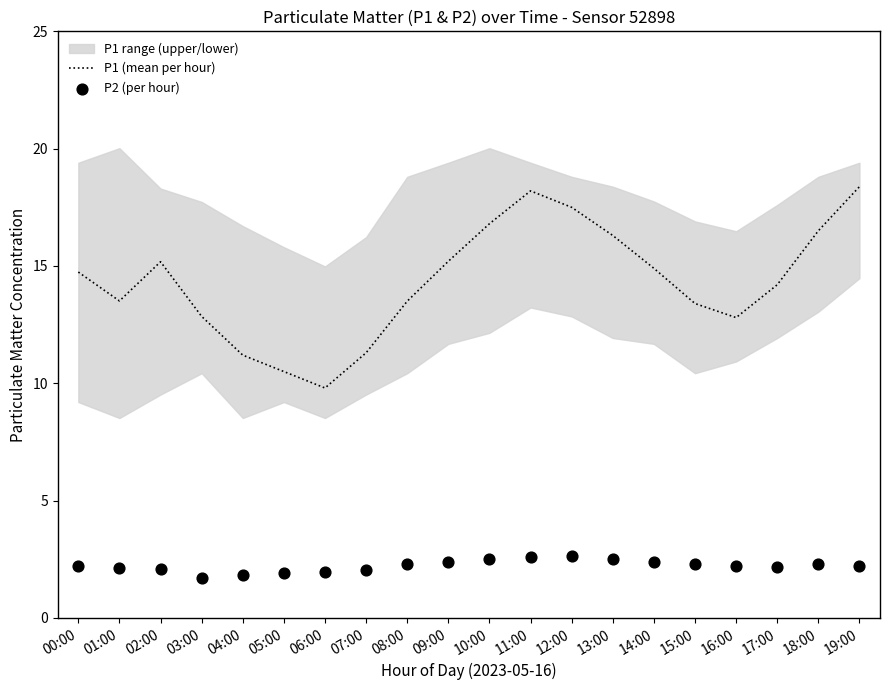

Is the value of P2 (per hour) at 19:00 greater than the value of P1 (mean per hour) at 11:00?

No